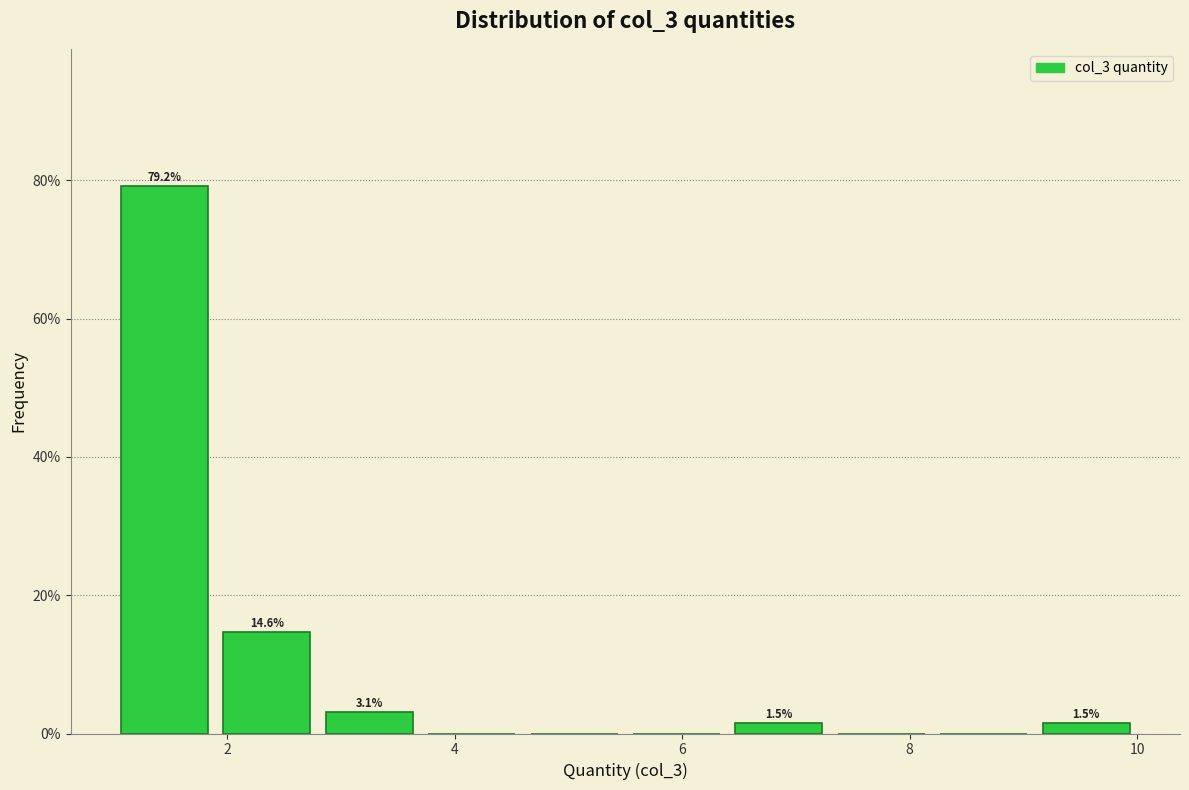

Which range on the x-axis has the tallest bar?

1.0 to 1.9